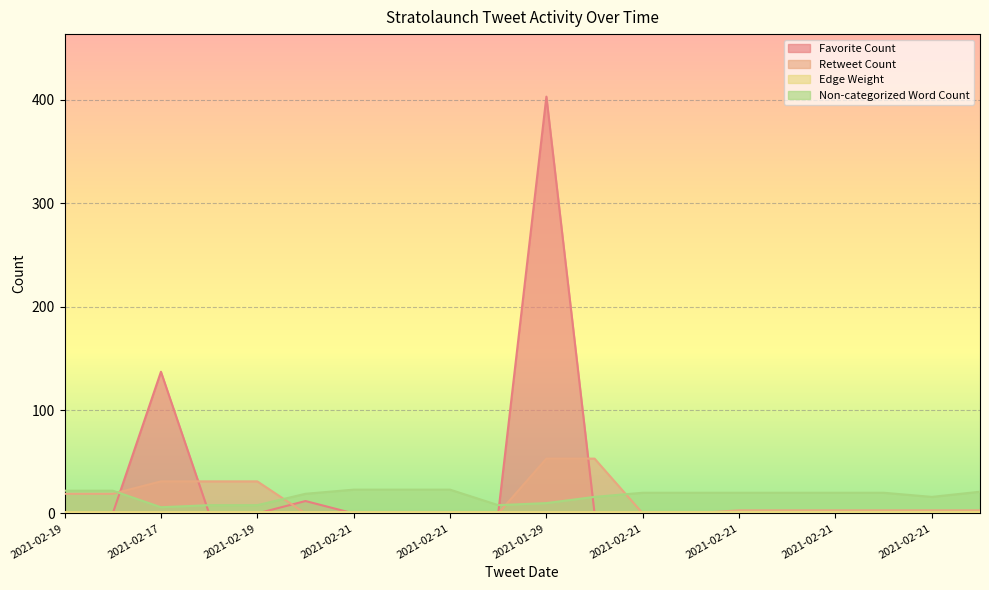

How many data points does each series have?

20